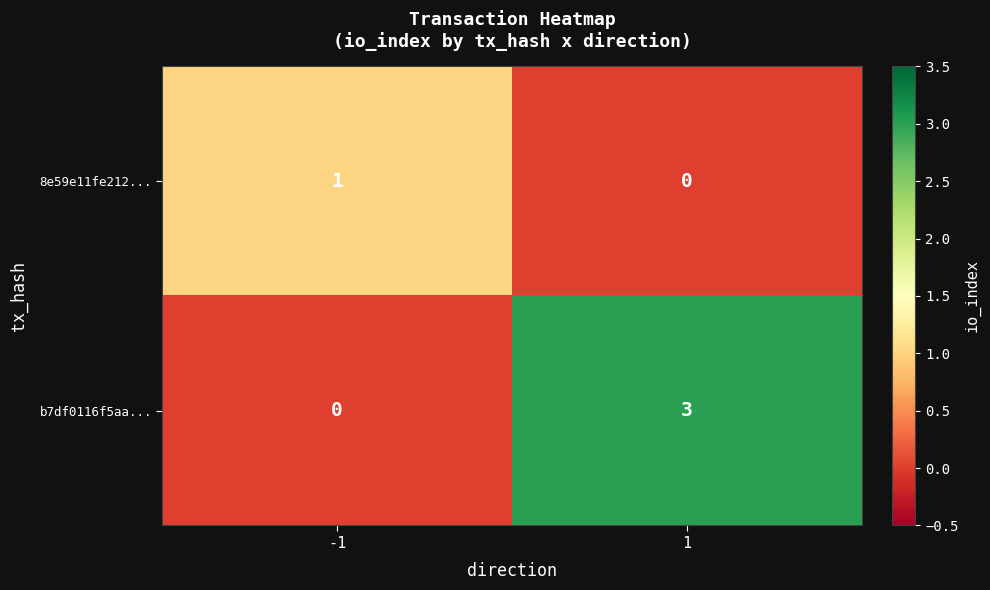

Which series has the largest total across all categories?

b7df0116f5aa...